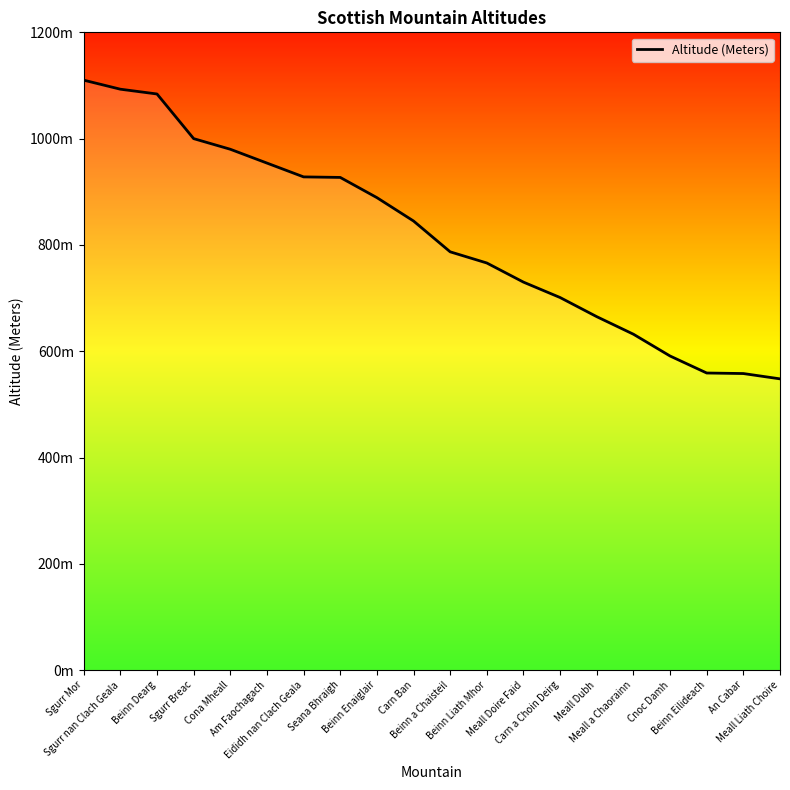

What is the label of the 4th point from the left?

Sgurr Breac